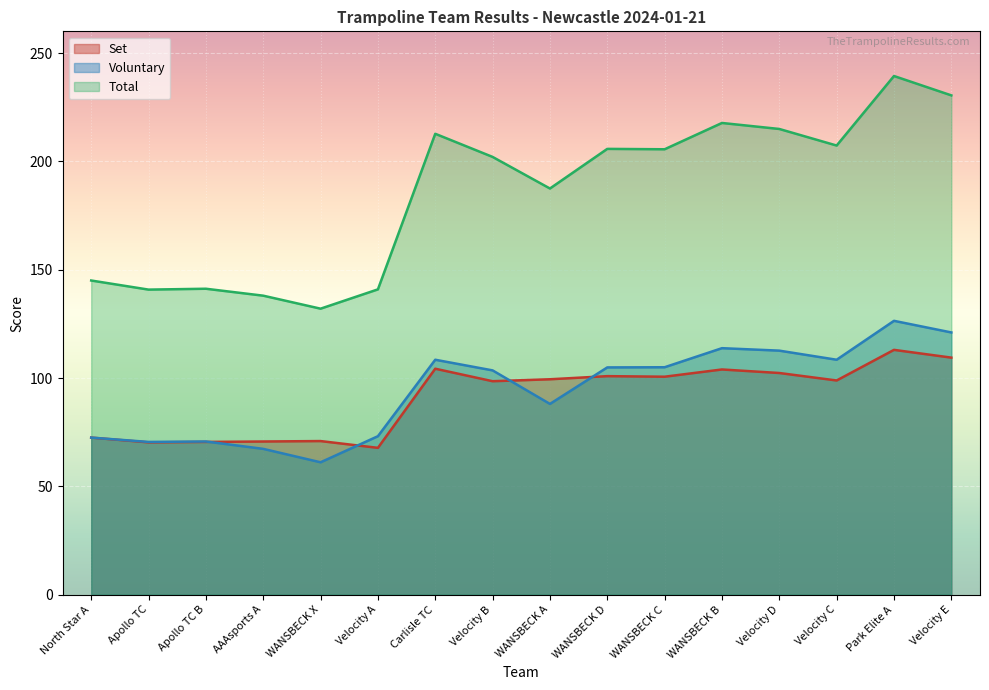

Rank the series by their maximum value, from lowest to highest.

Set, Voluntary, Total